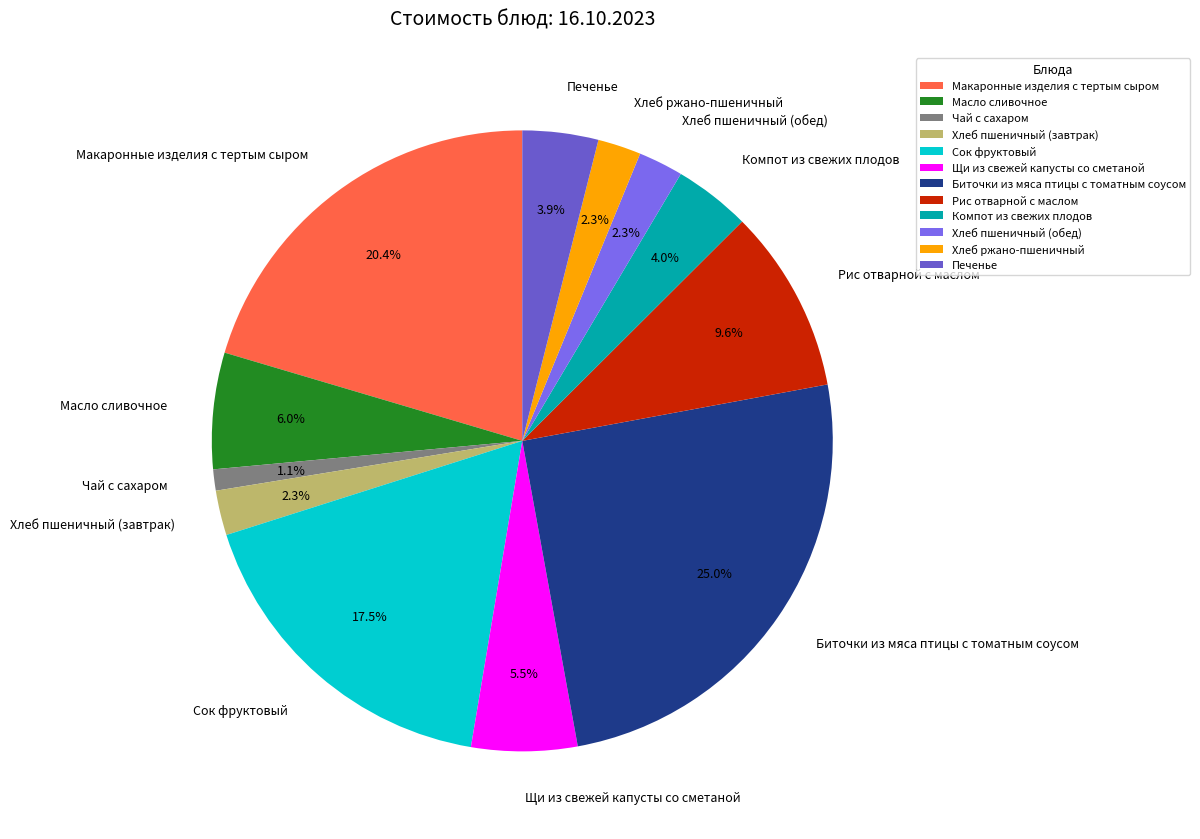

Combined, do Печенье and Биточки из мяса птицы с томатным соусом account for over 50%?

No